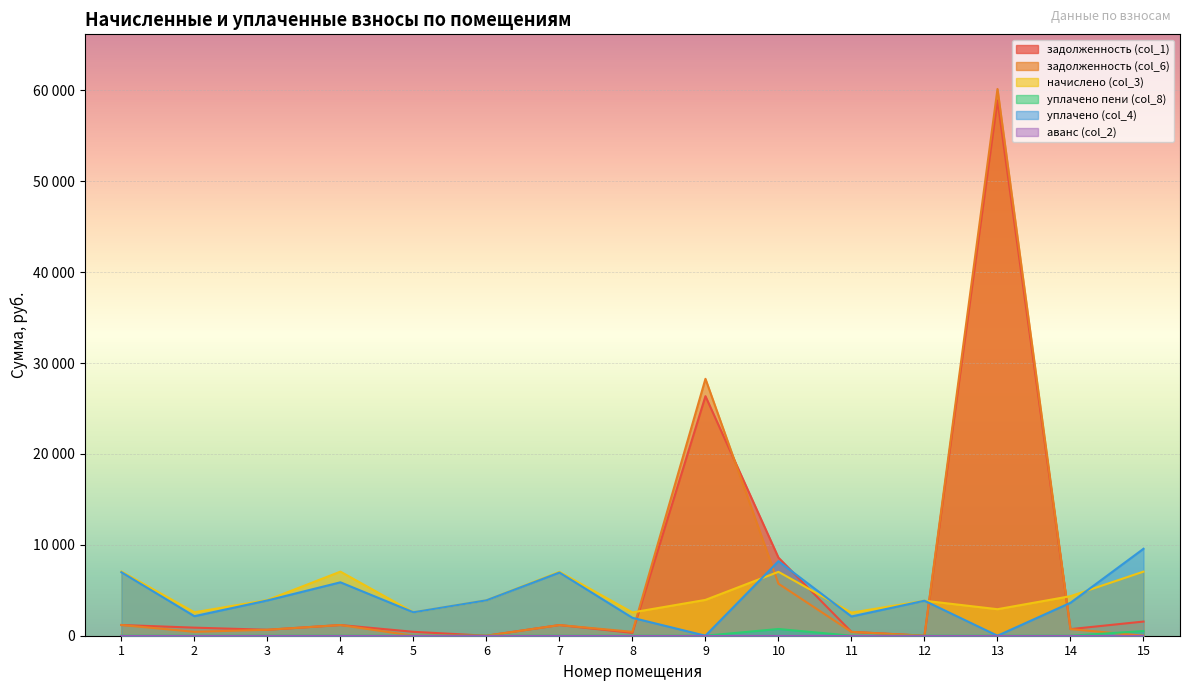

Where do начислено (col_3) and задолженность (col_6) first cross each other?

8 and 9